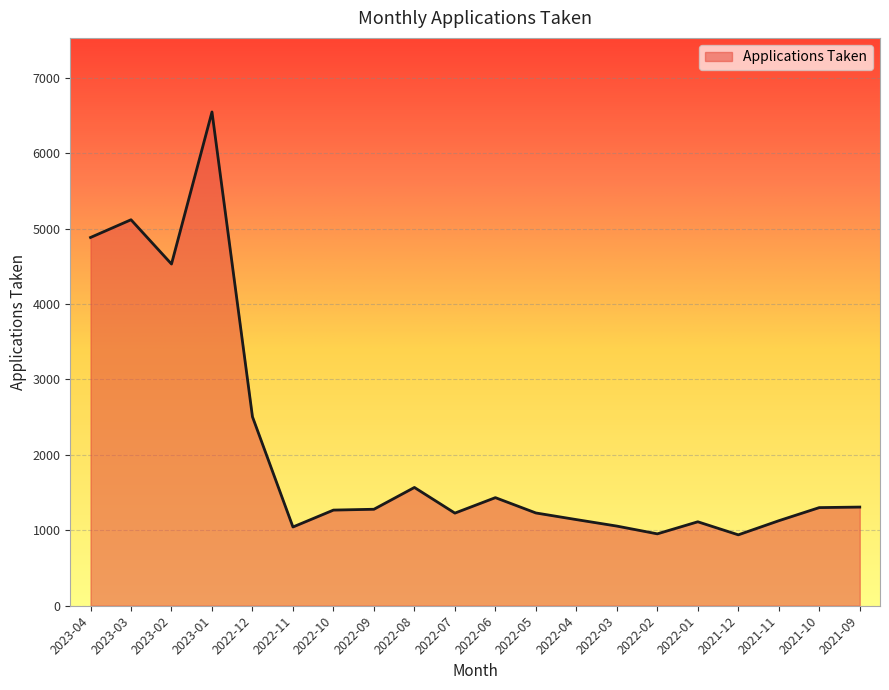

At which category does the data reach its first local valley?

2023-02